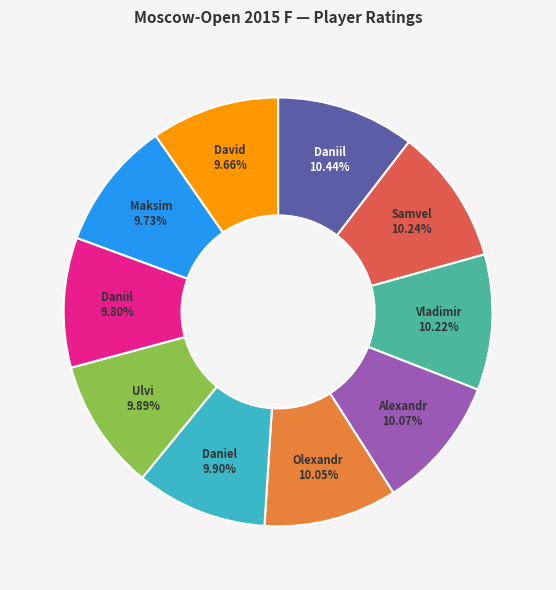

Is there any slice that represents more than half of the pie?

No